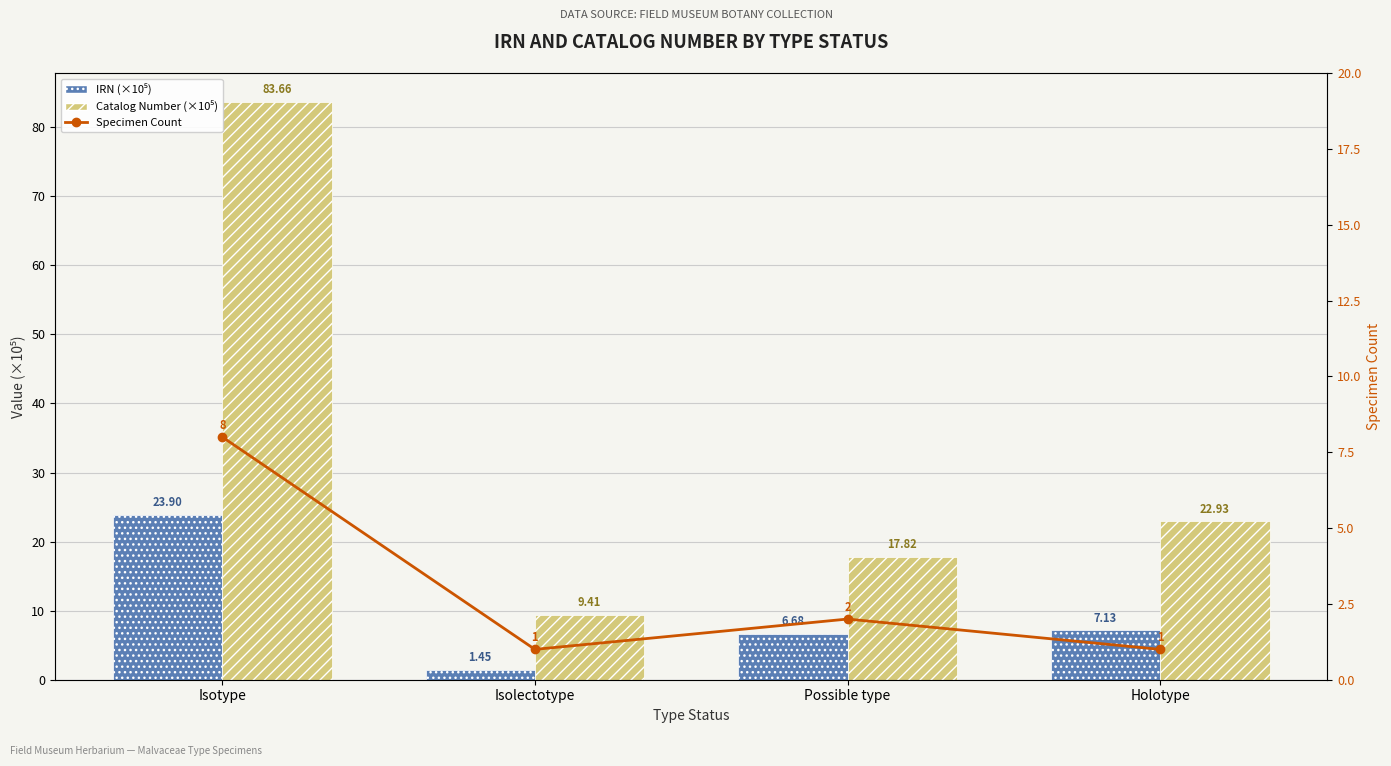

Reading right to left, what are all the values shown in this chart?

IRN (×10⁵): Holotype=7.1	Possible type=6.7	Isolectotype=1.5	Isotype=23.9
Catalog Number (×10⁵): Holotype=22.9	Possible type=17.8	Isolectotype=9.4	Isotype=83.7
Specimen Count: Holotype=1.0	Possible type=2.0	Isolectotype=1.0	Isotype=8.0